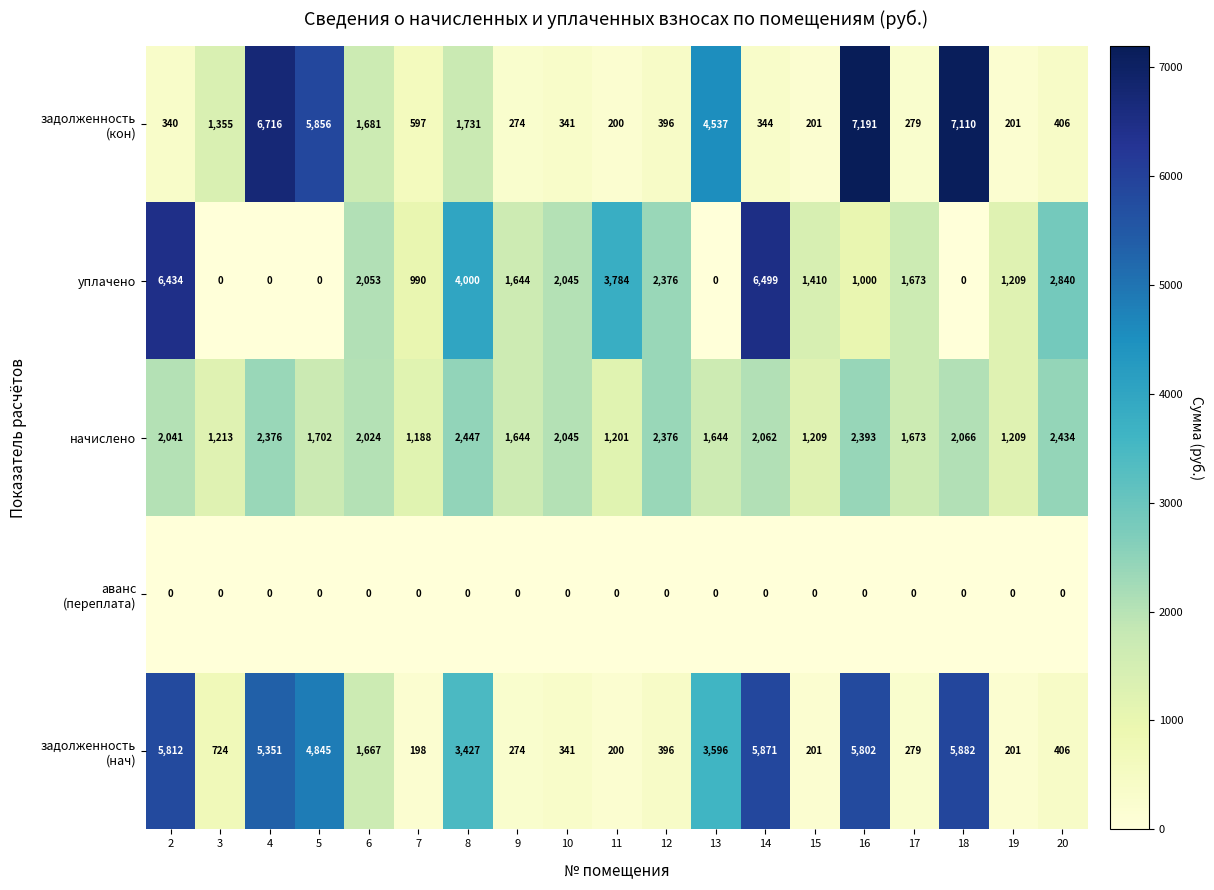

Which series changed the most between 6 and 8?

уплачено